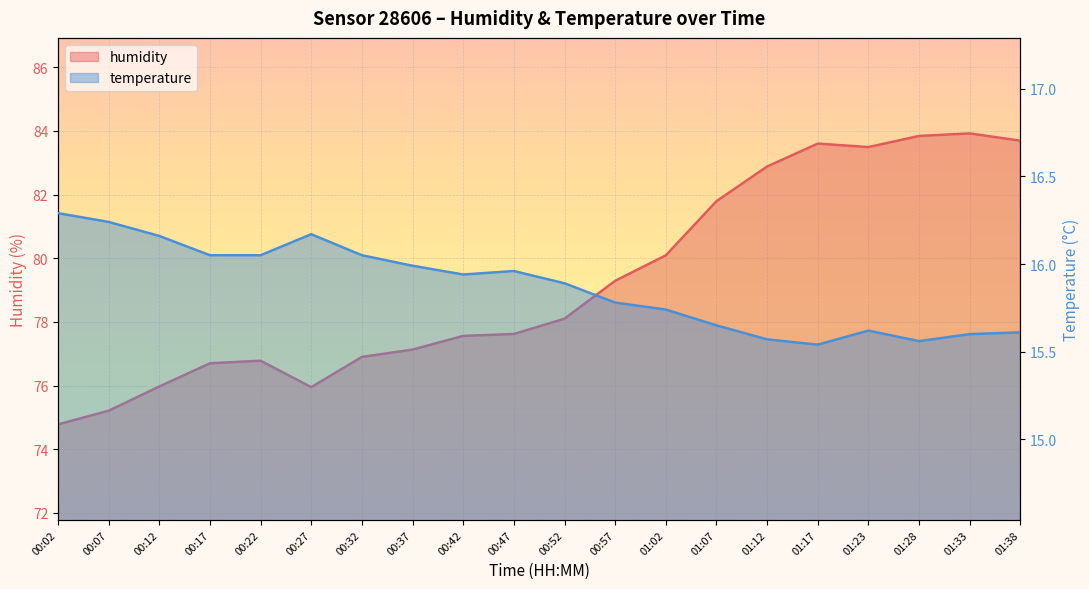

Reading right to left, list all the values displayed in this chart.

humidity: 83.7	83.9	83.8	83.5	83.6	82.9	81.8	80.1	79.3	78.1	77.6	77.6	77.1	76.9	76.0	76.8	76.7	76.0	75.2	74.8
temperature: 15.6	15.6	15.6	15.6	15.5	15.6	15.7	15.7	15.8	15.9	16.0	15.9	16.0	16.1	16.2	16.1	16.1	16.2	16.2	16.3